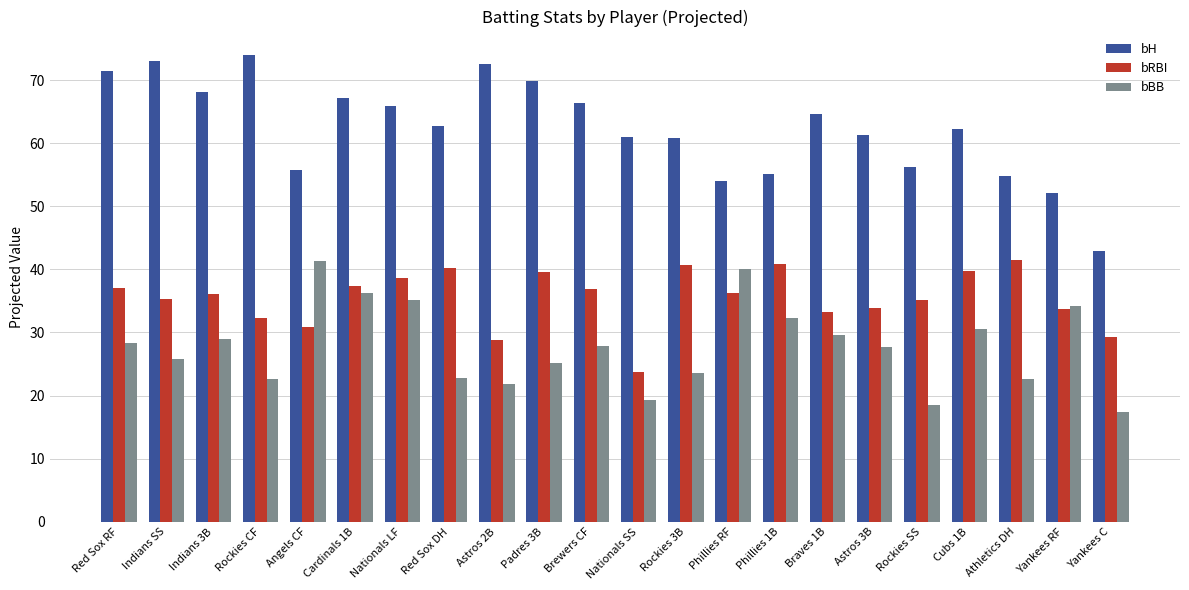

What value does the bBB series have at Indians SS?

25.8